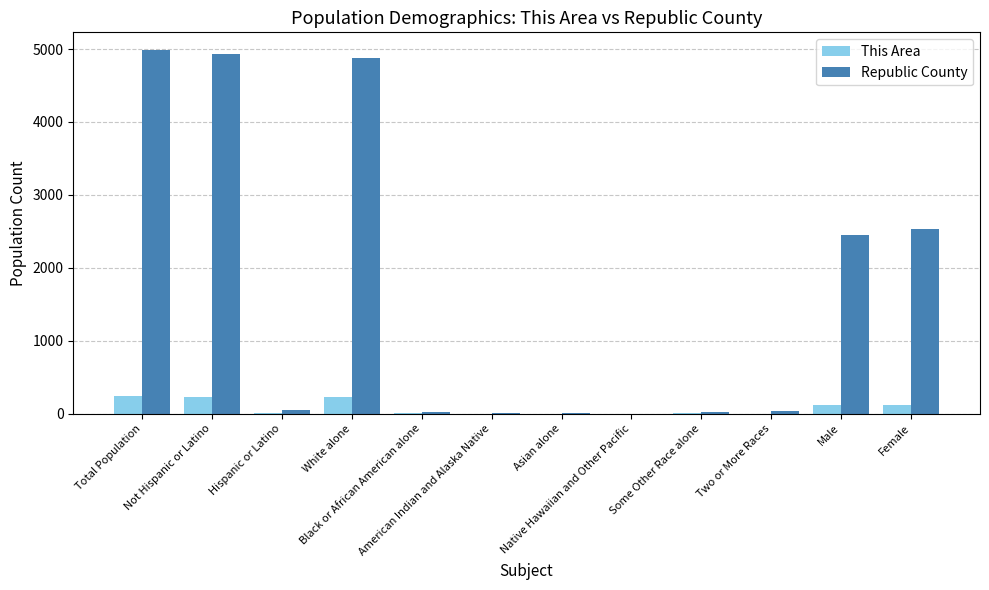

The This Area series shows 230 at Not Hispanic or Latino. True or false?

True